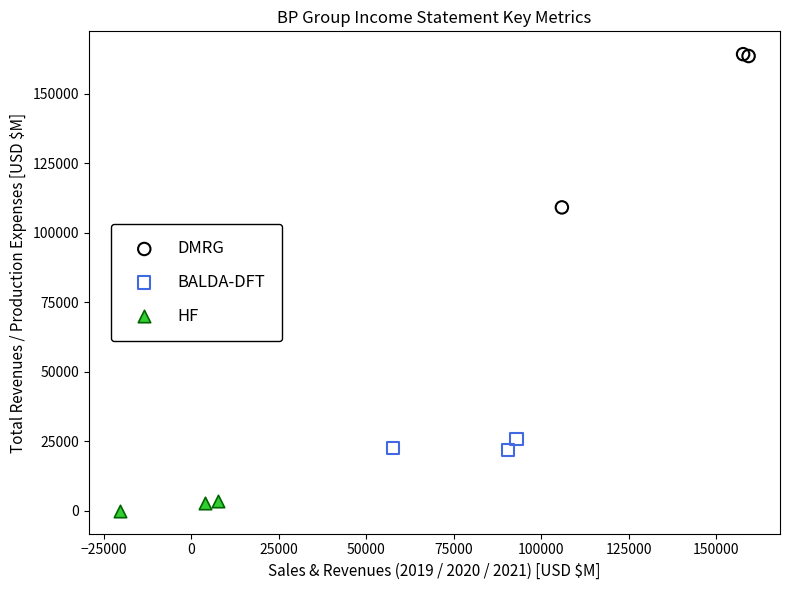

Which series reaches the minimum Y coordinate?

HF